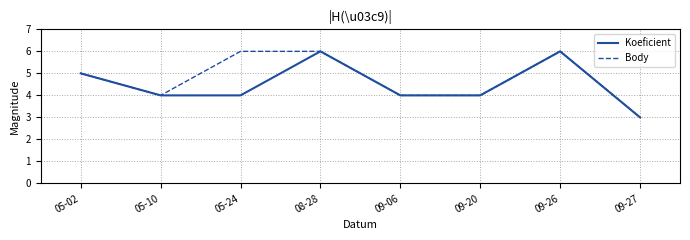

How many lines are shown in the chart?

2